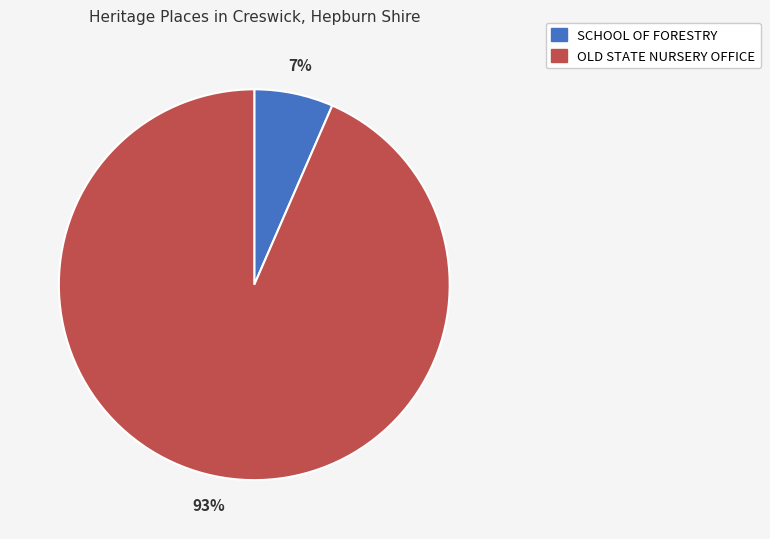

Count the number of slices in the pie.

2